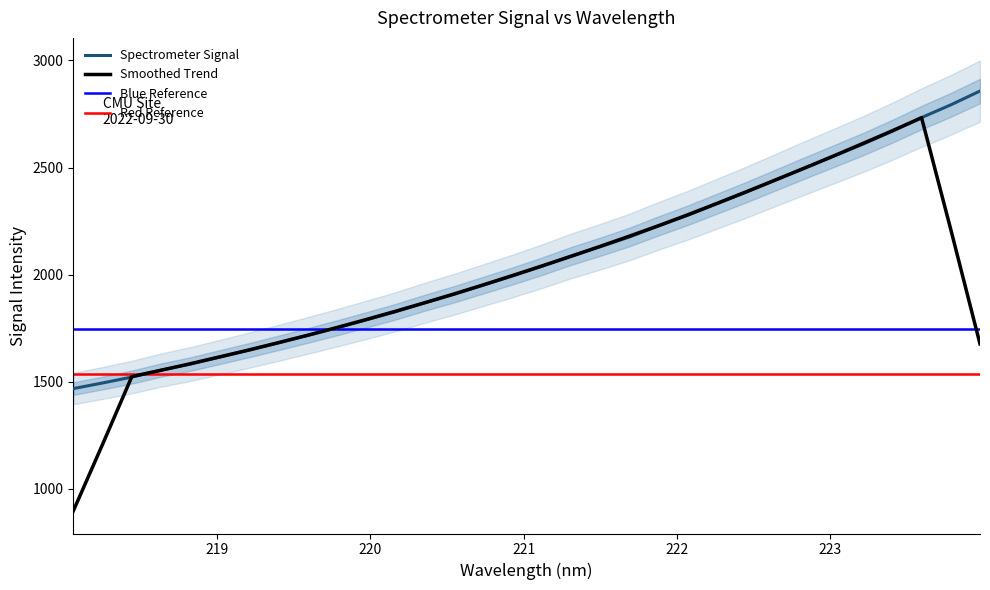

Reading right to left, transcribe all the data shown in this chart.

223.9802=2857.2	223.7895=2792.7	223.5987=2733.4	223.408=2669.8	223.2172=2609.8	223.0264=2553.7	222.8355=2498.4	222.6447=2441.8	222.4538=2385.2	222.263=2331.5	222.0721=2277.5	221.8812=2227.8	221.6902=2175.7	221.4993=2130.2	221.3083=2087.1	221.1174=2038.7	220.9264=1993.8	220.7354=1950.8	220.5444=1908.3	220.3533=1868.6	220.1623=1826.8	219.9712=1788.8	219.7801=1751.7	219.589=1716.1	219.3979=1681.6	219.2067=1647.5	219.0156=1615.2	218.8244=1582.7	218.6332=1554.7	218.442=1522.1	218.2508=1494.4	218.0596=1468.2